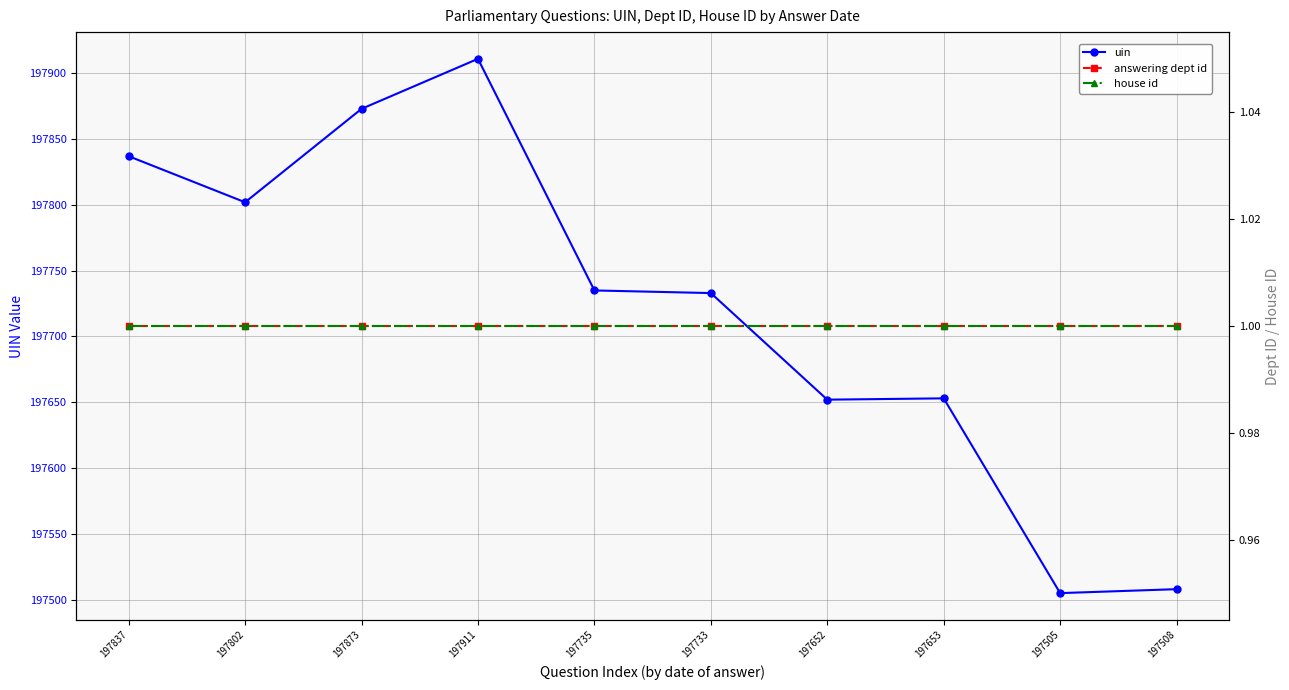

Which category has the highest value across all series?

197911